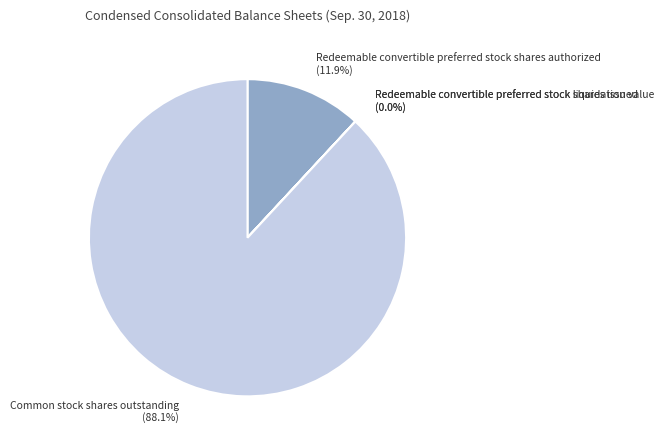

What is the largest slice in the pie chart?

Common stock shares outstanding